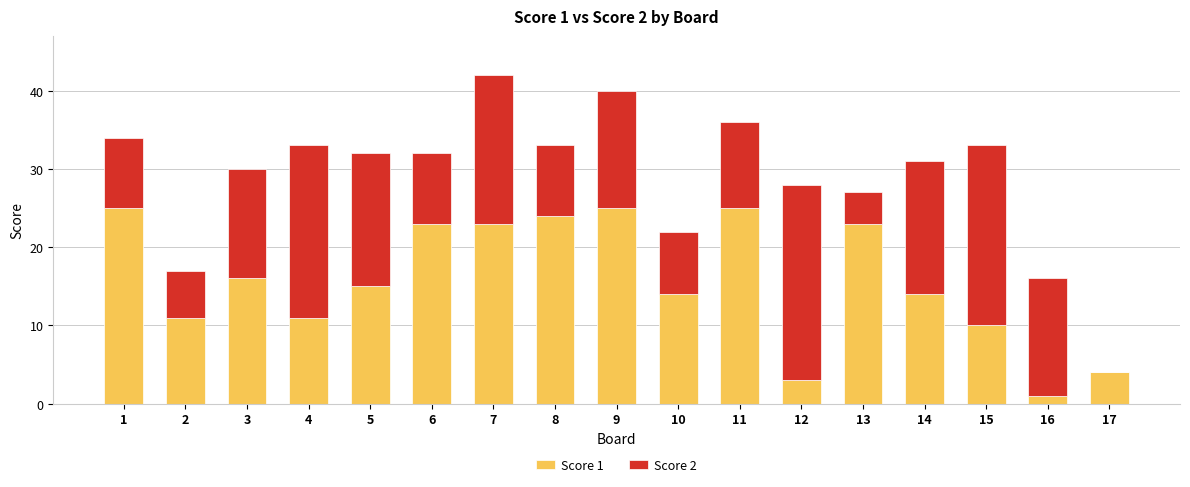

At which category is the sum across all series the highest?

7